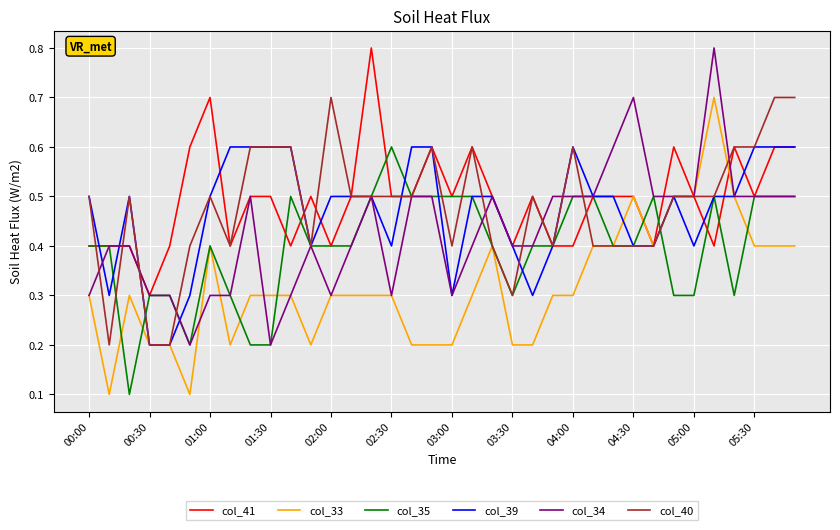

Count the col_34 values in the range 0 to 1.

36